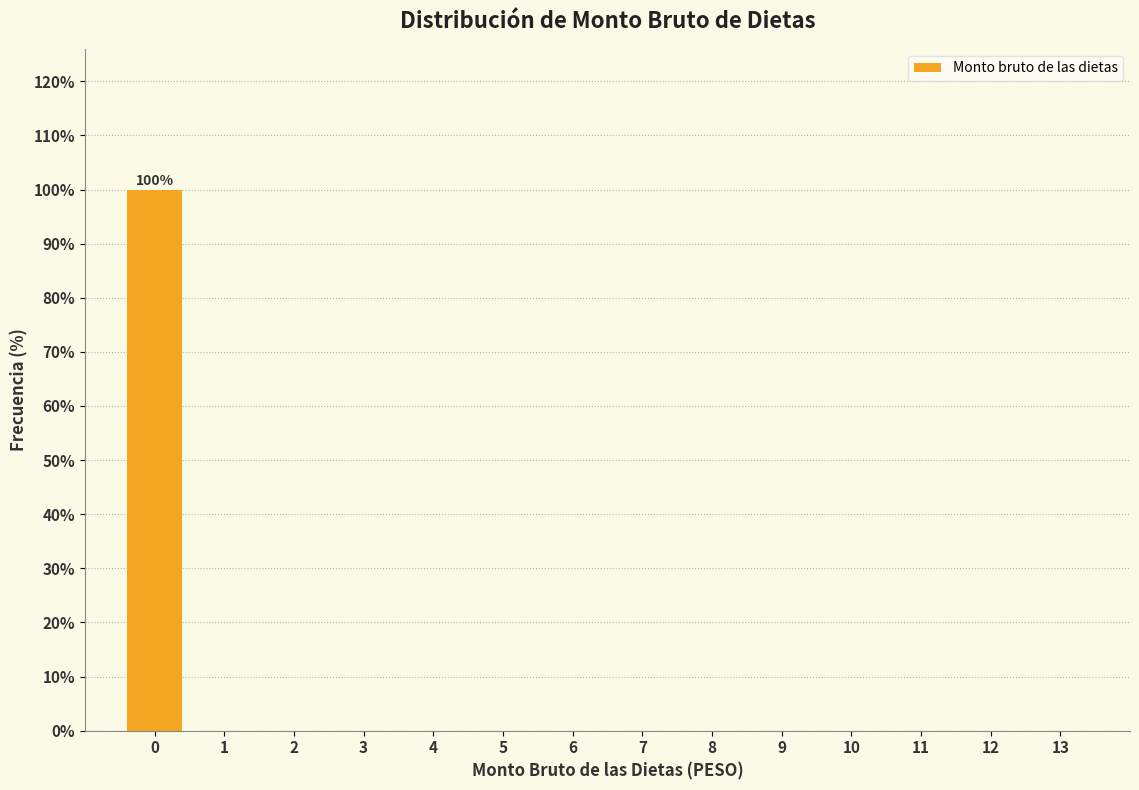

Reading right to left, extract all data points from this chart.

13=0	12=0	11=0	10=0	9=0	8=0	7=0	6=0	5=0	4=0	3=0	2=0	1=0	0=100